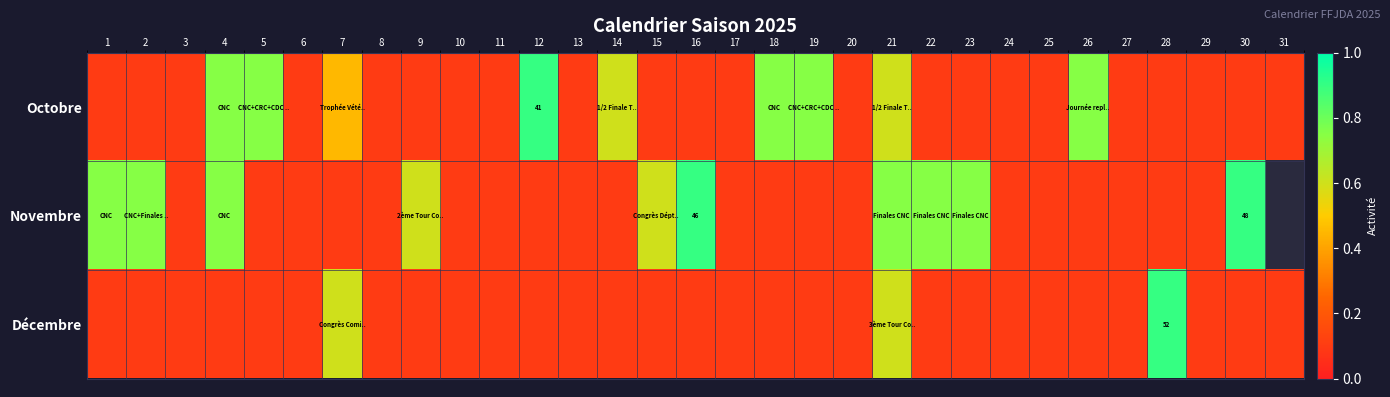

Which series has the largest total across all categories?

Octobre